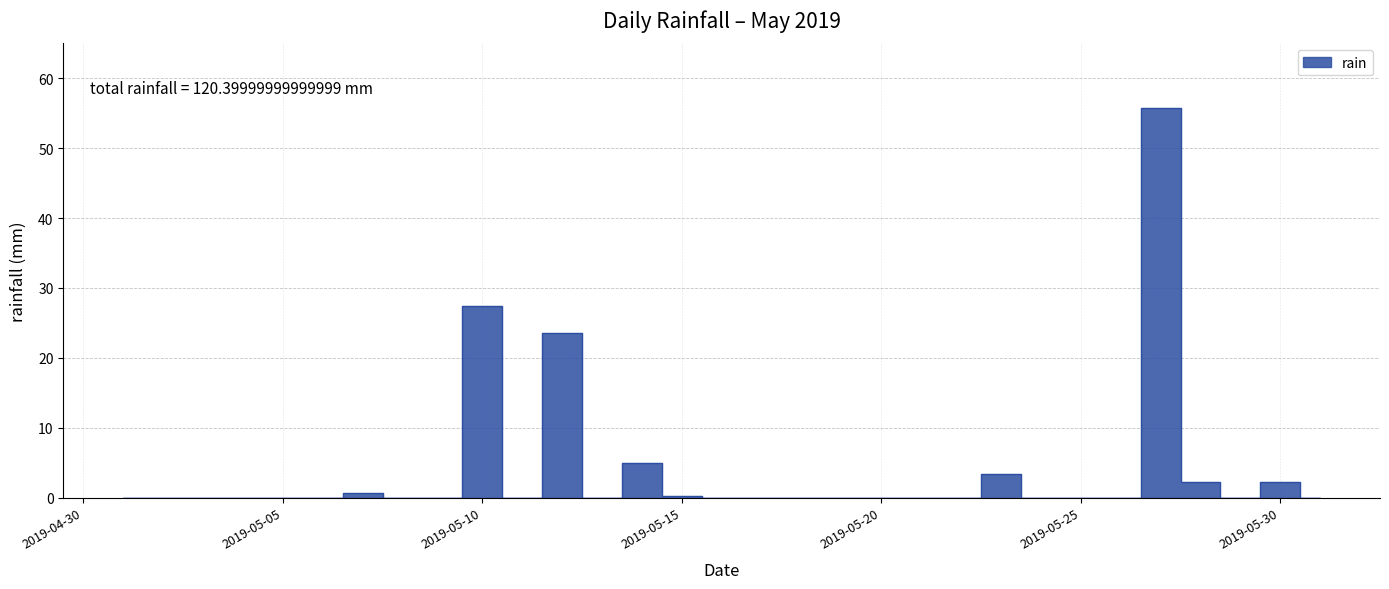

Which has a higher value, 2019-05-15 or 2019-05-02?

2019-05-15